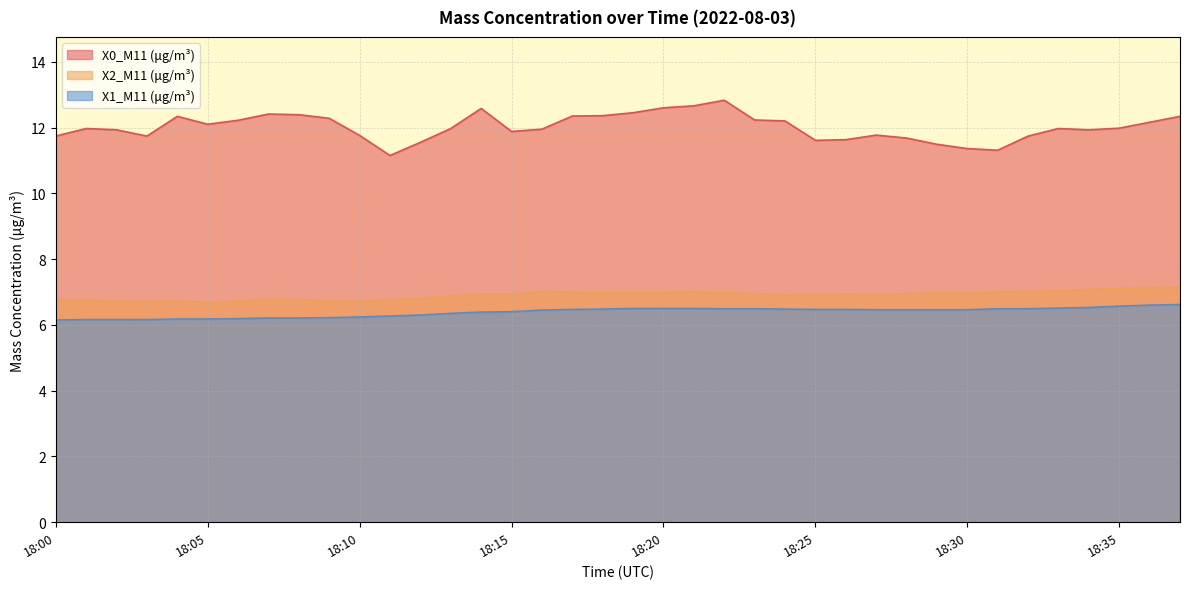

Is it true that X0_M11 (μg/m³) equals 11.2 at 18:11?

True